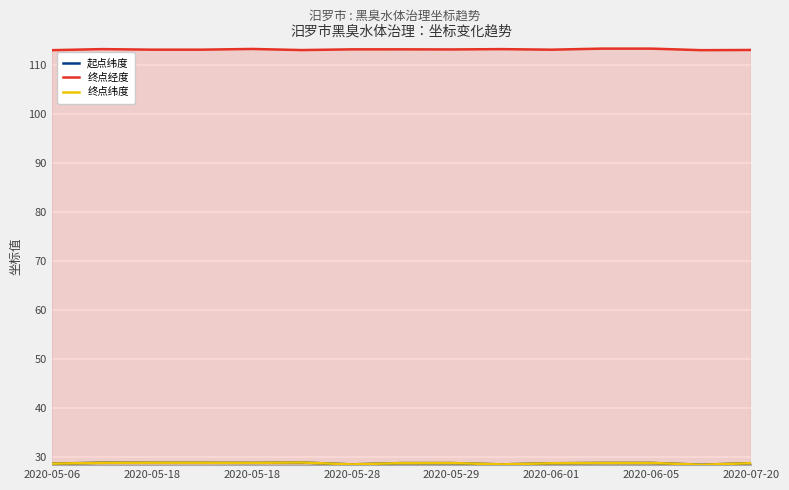

At 2020-05-29, list the series in order from largest to smallest.

终点经度, 终点纬度, 起点纬度